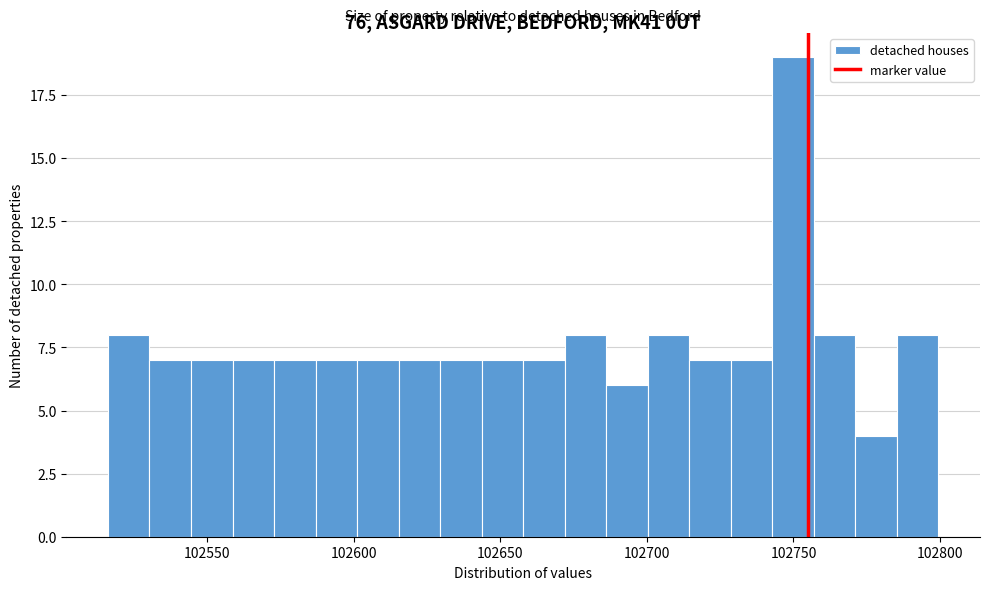

Read against the x-axis, roughly where is the centre of the tallest bar?

102750